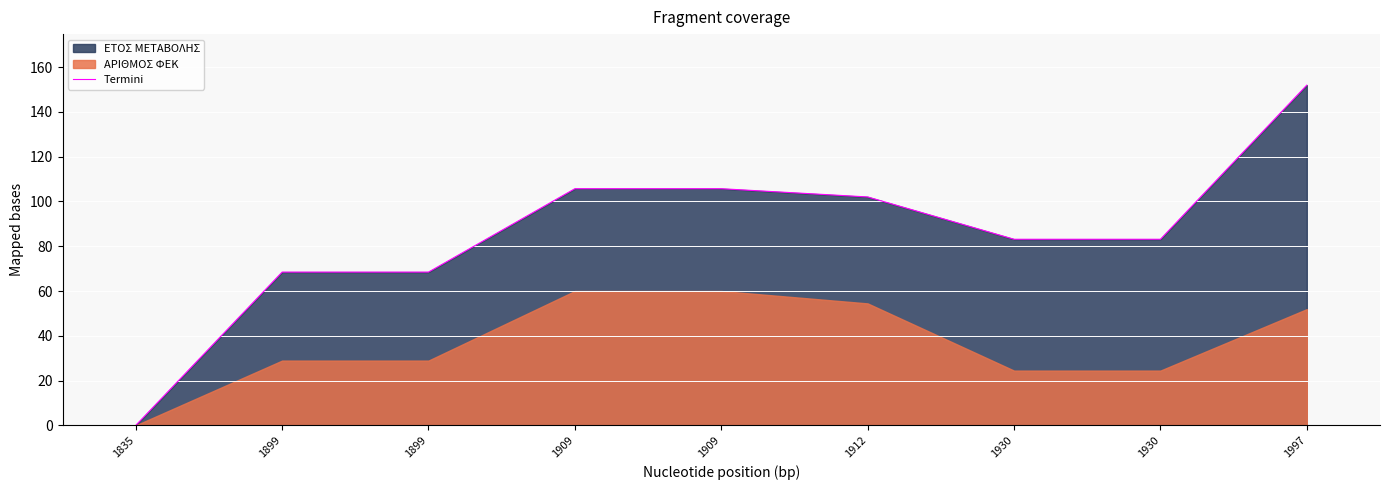

List the labels in order of value, largest first.

1997, 1909, 1909, 1912, 1930, 1930, 1899, 1899, 1835